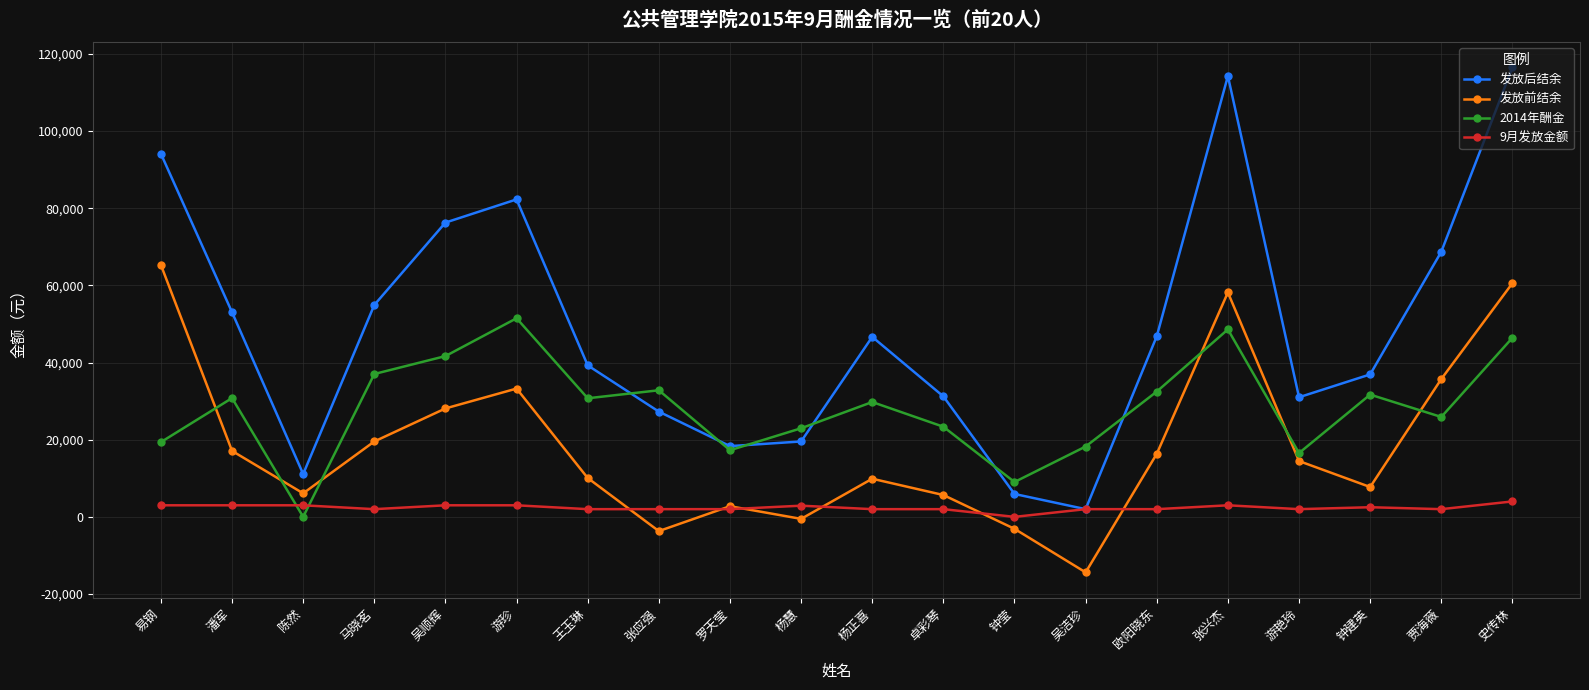

At how many categories does at least one series exceed 1485?

20